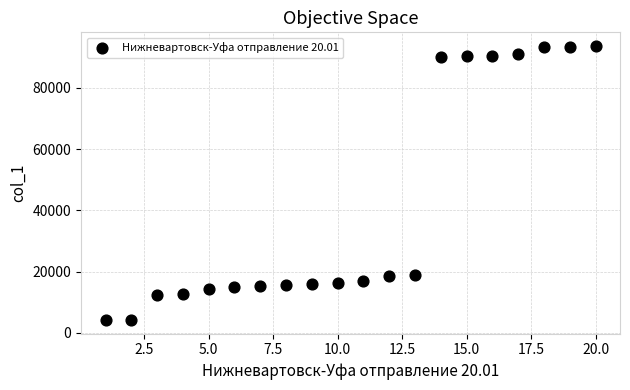

What is the range of X values (max minus min)?

19